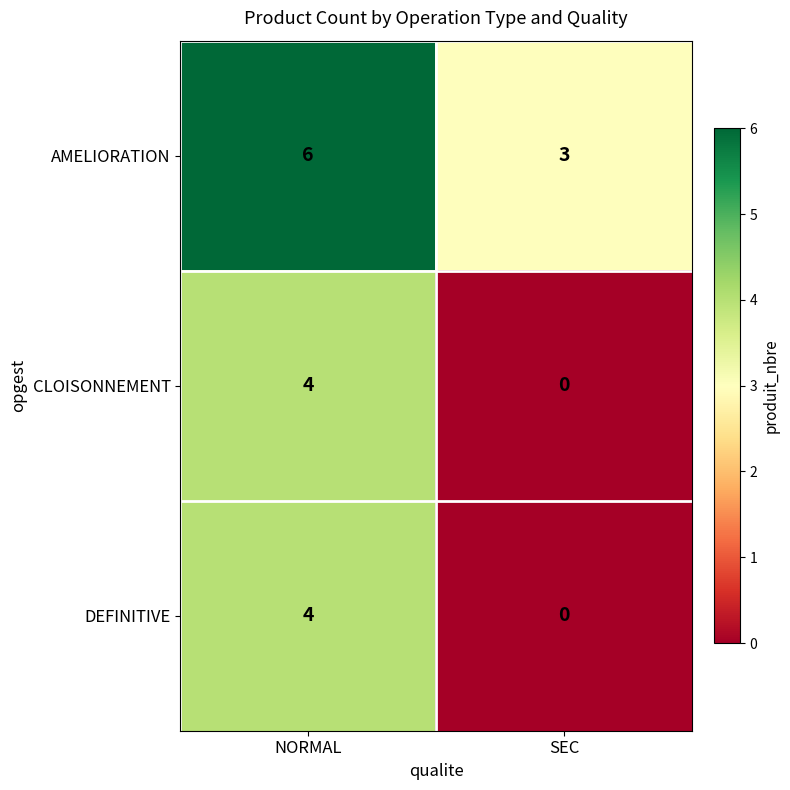

True or false: DEFINITIVE has a value of -2 at SEC.

False